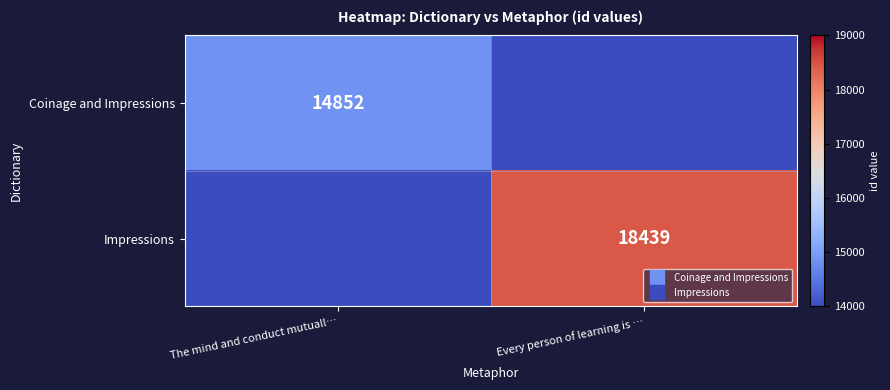

Is the value of Coinage and Impressions at Every person of learning is … greater than the value of Impressions at The mind and conduct mutuall…?

No